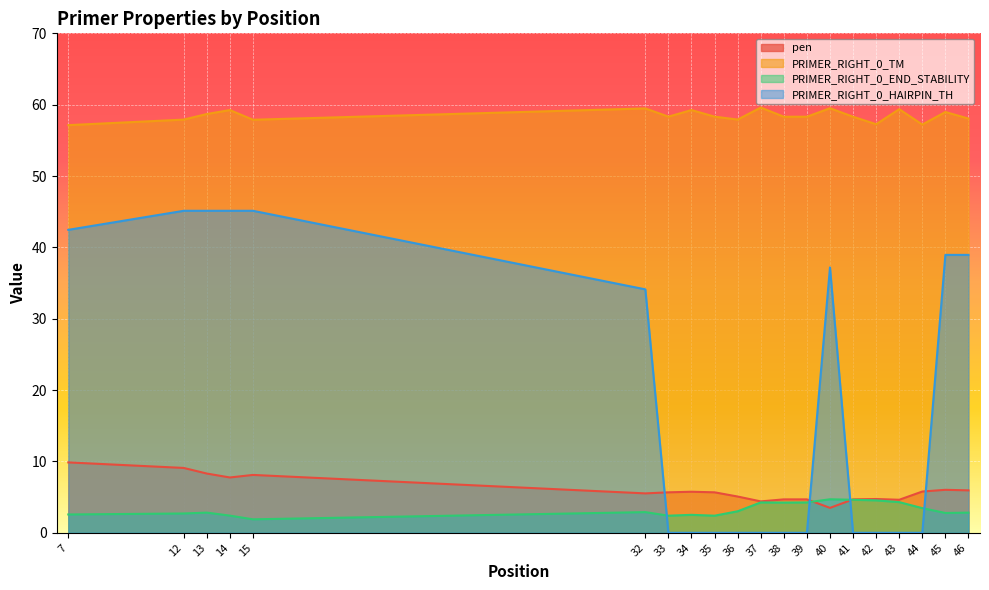

What are all the series names shown in the legend?

pen, PRIMER_RIGHT_0_TM, PRIMER_RIGHT_0_END_STABILITY, PRIMER_RIGHT_0_HAIRPIN_TH